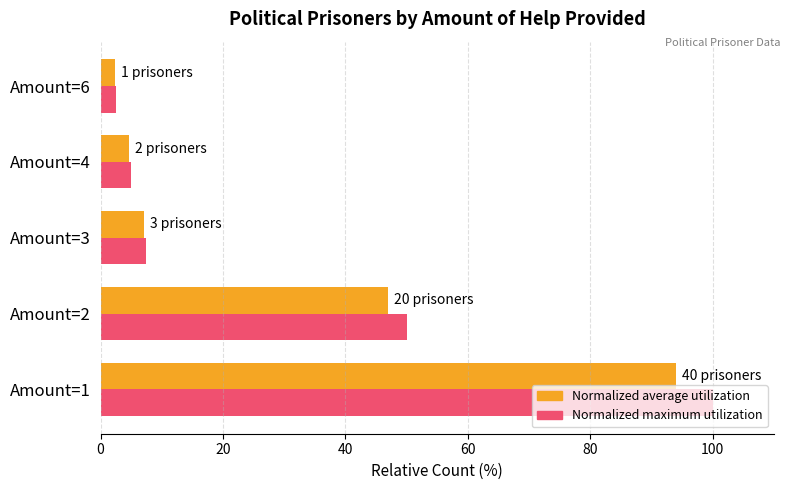

At which category does the chart reach its minimum across all series?

Amount=6